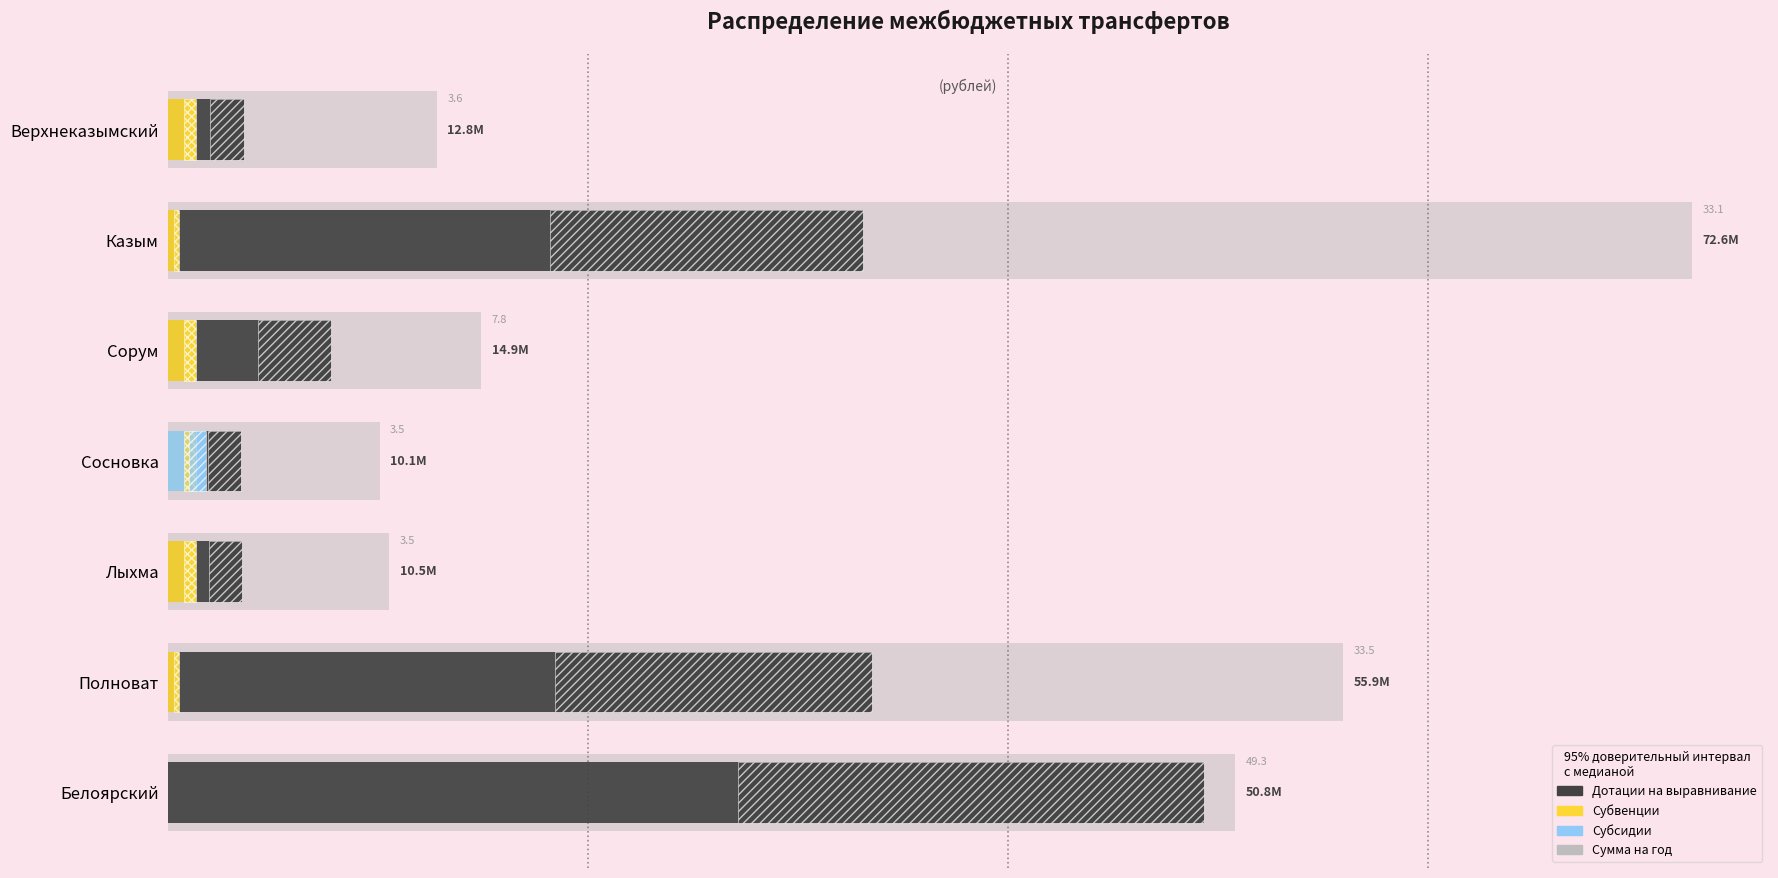

Does the chart contain stacked bars?

No